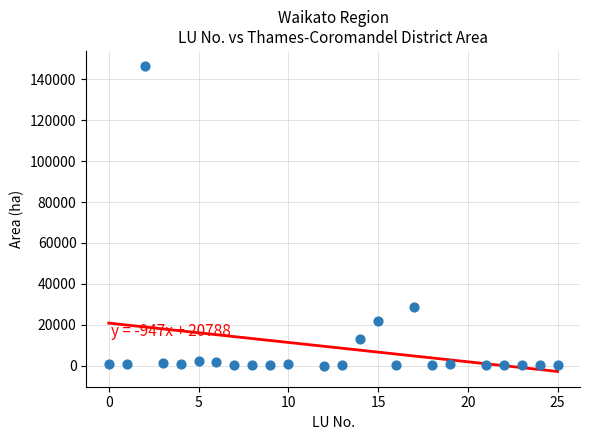

What Y value in the scatter plot is closest to 73252?

28492